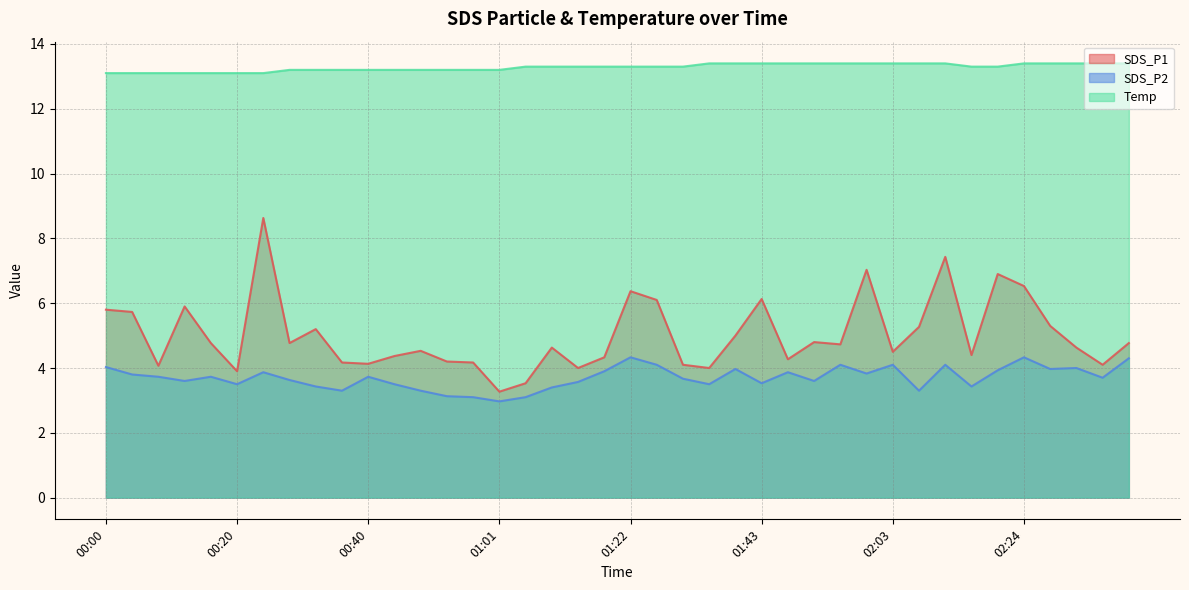

What are all the series names shown in the legend?

SDS_P1, SDS_P2, Temp